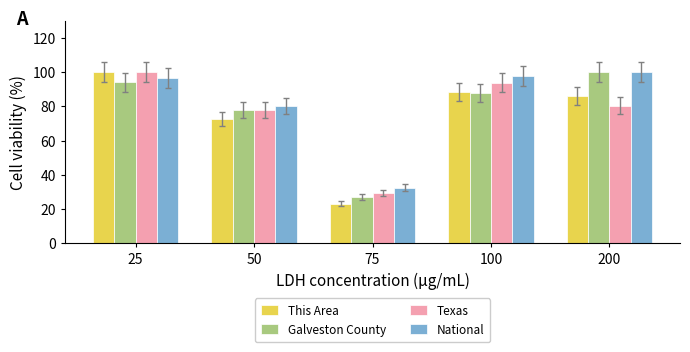

At how many categories does at least one series exceed 64?

4